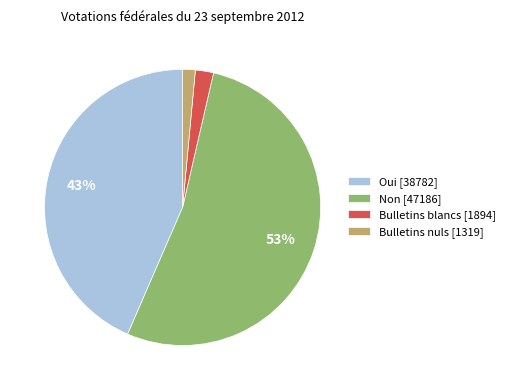

Between Non and Bulletins nuls, which is larger?

Non